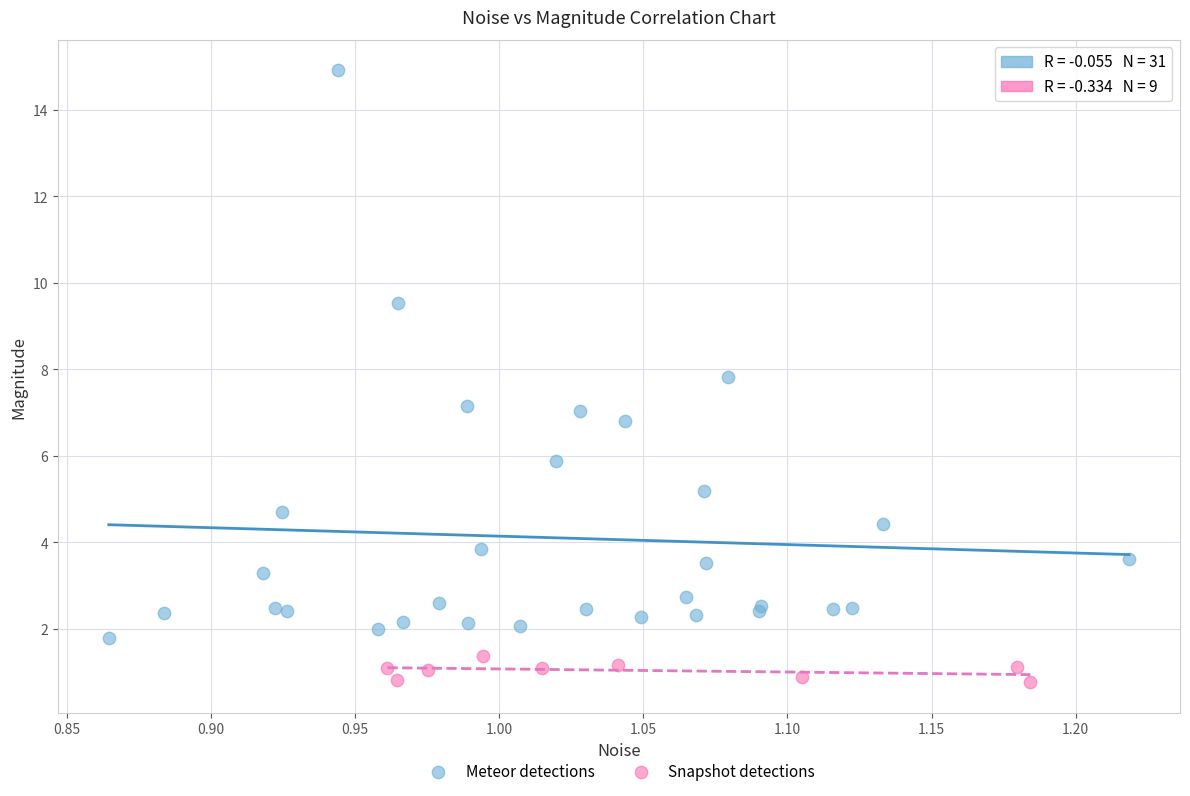

Which series has the largest Y range (max minus min)?

Meteor detections